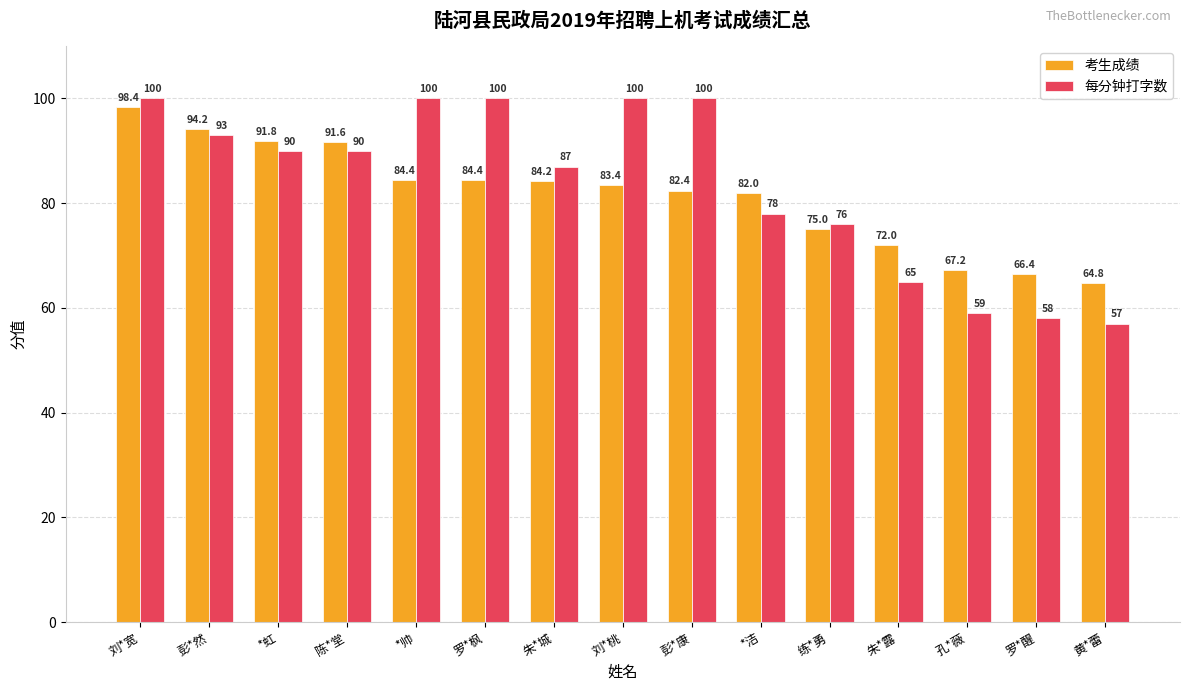

Reading left to right, what are all the values shown in this chart?

考生成绩: 98.4	94.2	91.8	91.6	84.4	84.4	84.2	83.4	82.4	82.0	75.0	72.0	67.2	66.4	64.8
每分钟打字数: 100.0	93.0	90.0	90.0	100.0	100.0	87.0	100.0	100.0	78.0	76.0	65.0	59.0	58.0	57.0